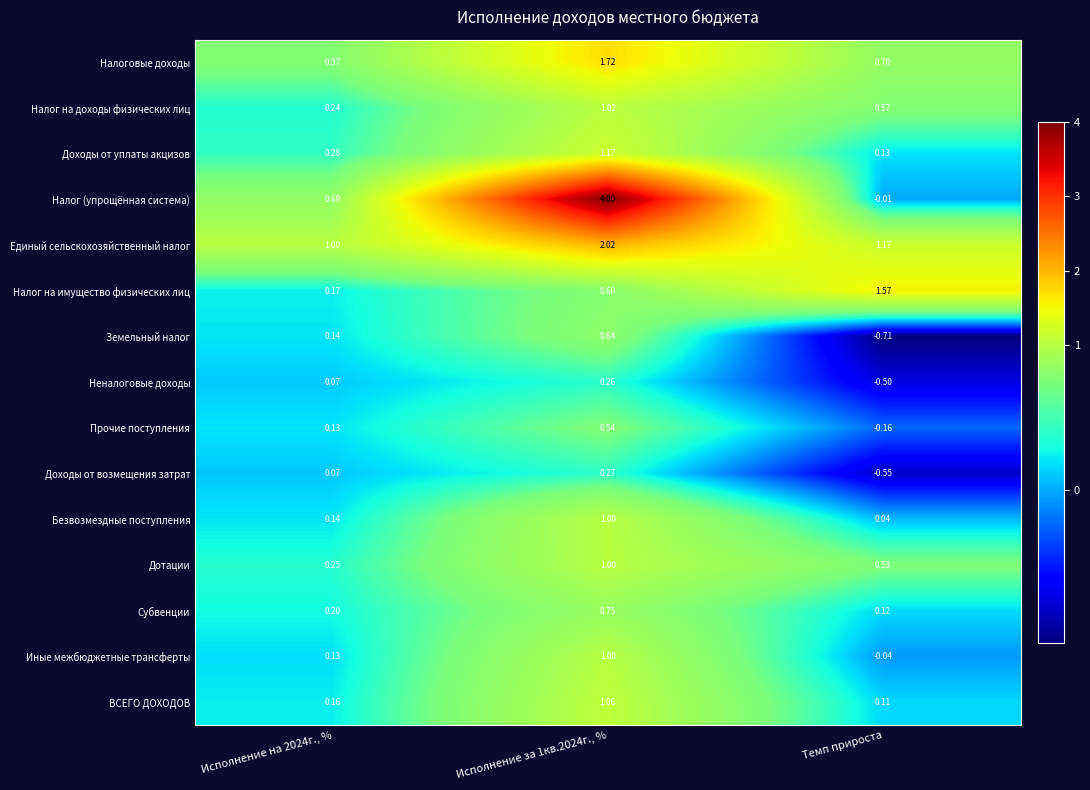

How many values in the Налог (упрощённая система) series exceed 0?

2